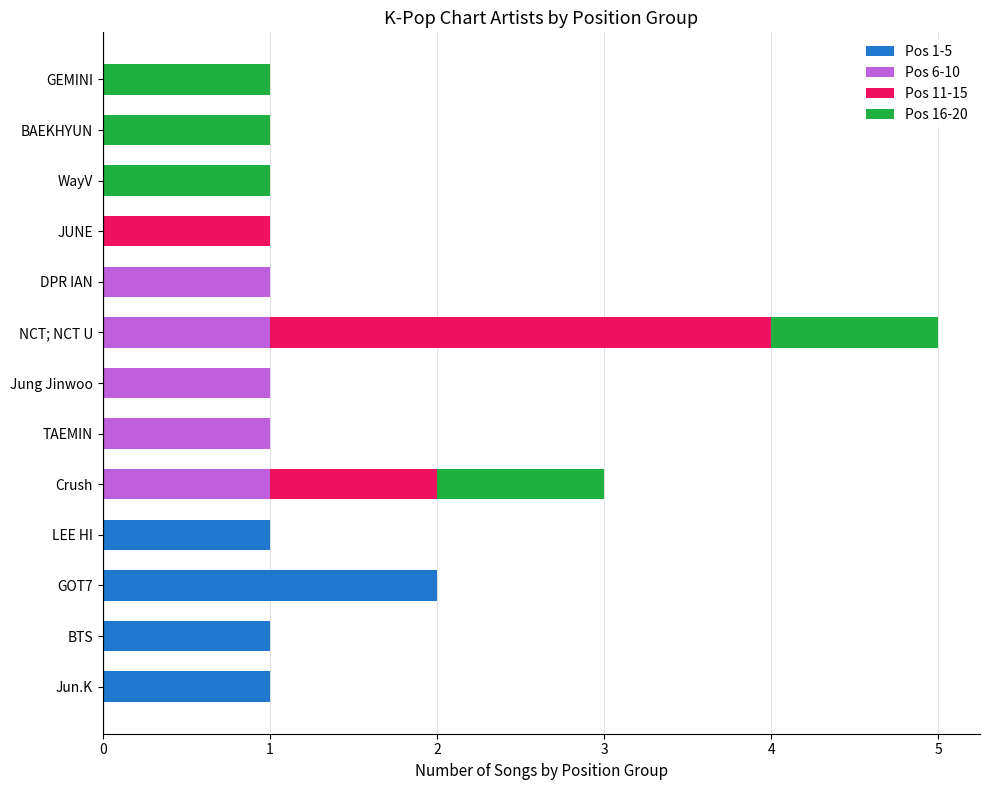

At which category is the sum across all series the highest?

NCT; NCT U